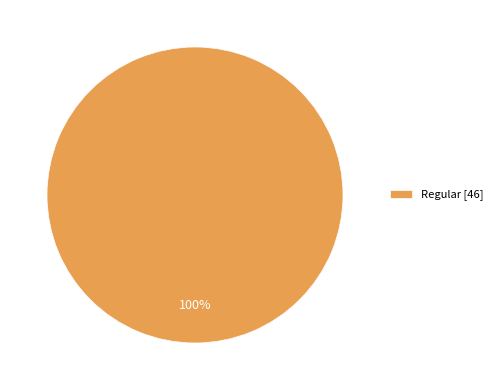

Is it true that Regular [46] is 94% of the pie?

False